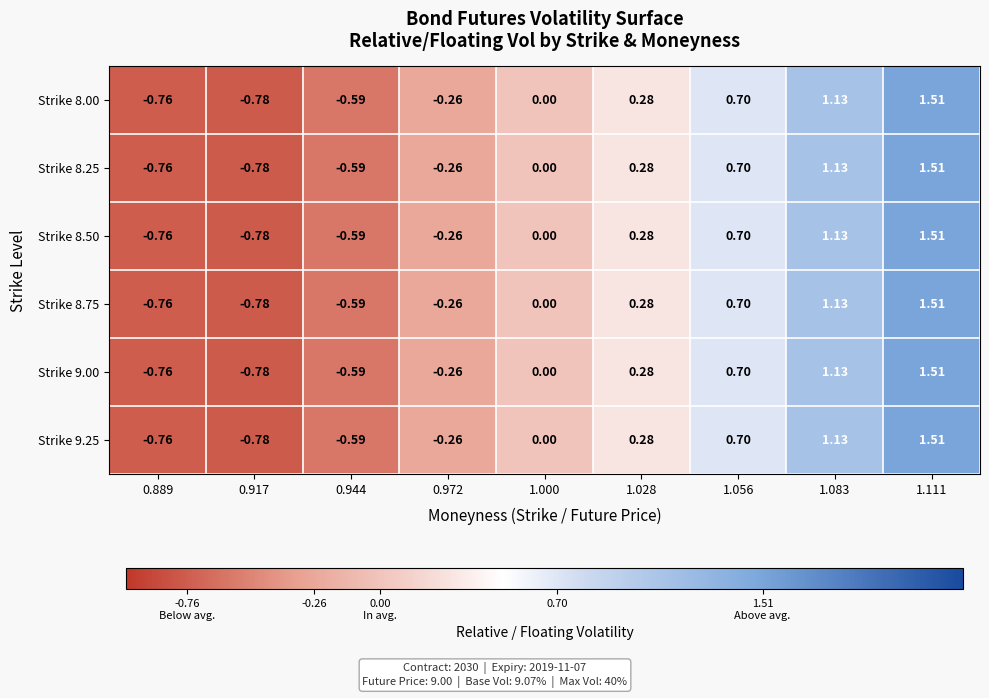

Count the number of categories in the chart.

9